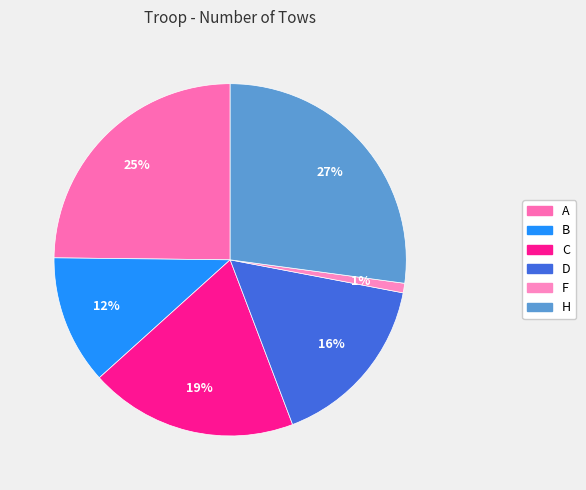

Does any single category account for the majority?

No